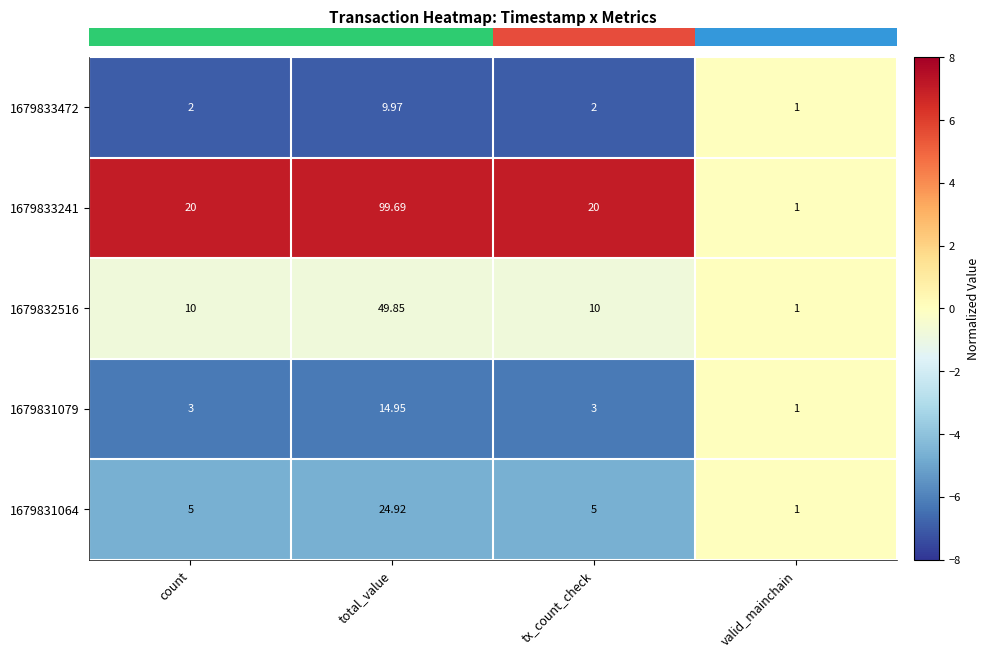

Is the value of 1679833241 at count greater than the value of 1679832516 at total_value?

No